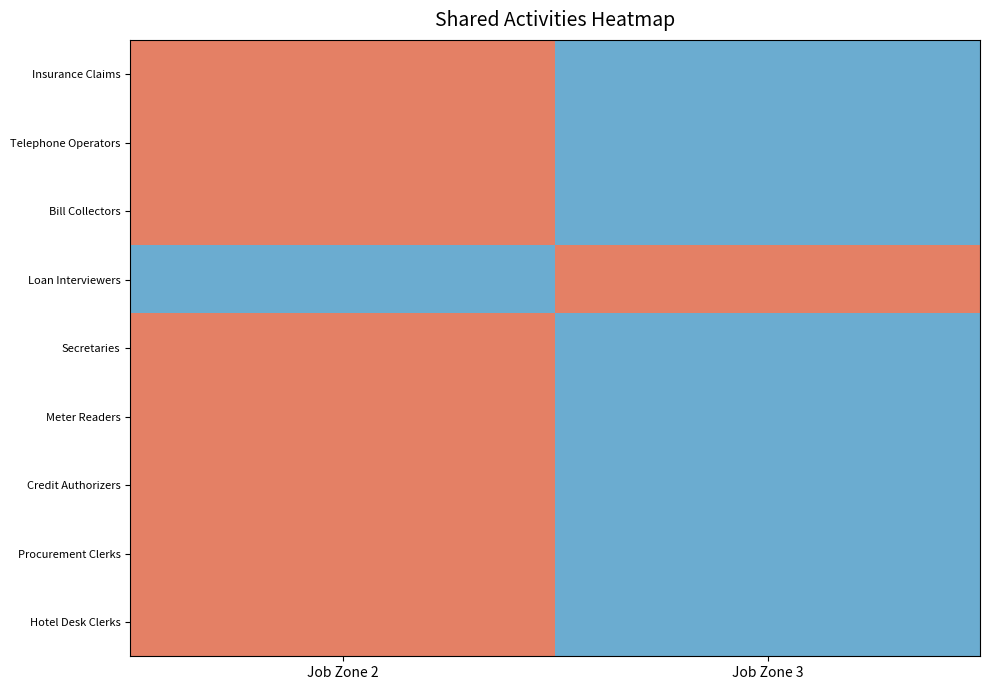

What is the total value across all series at Job Zone 2?

8